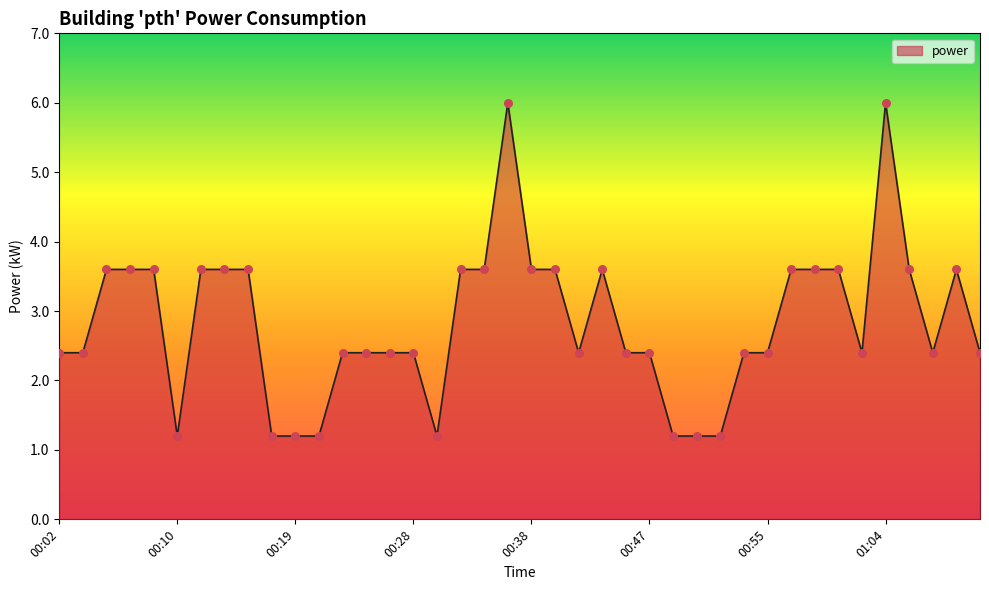

What is the maximum value shown in the chart?

6.0